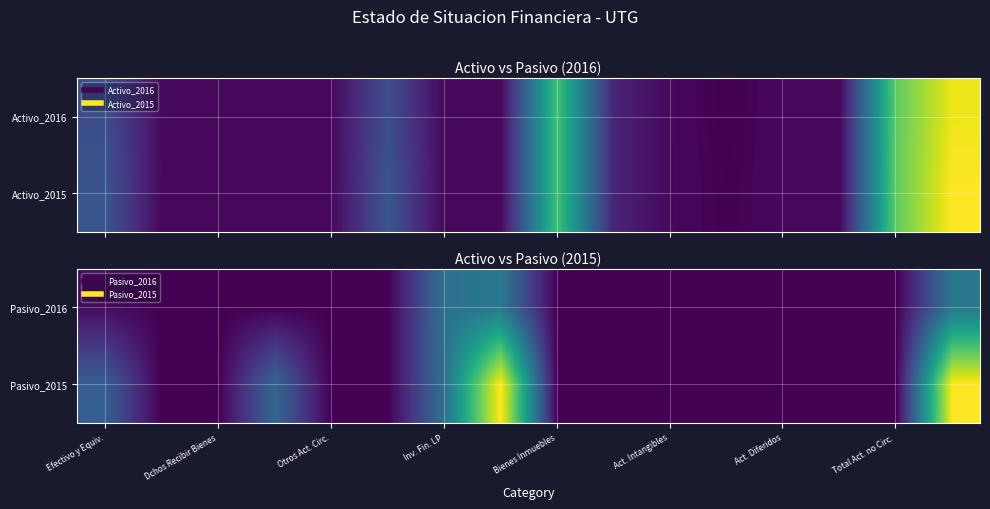

True or false: Pasivo_2015 has a value of 70952 at Inv. Fin. LP.

False